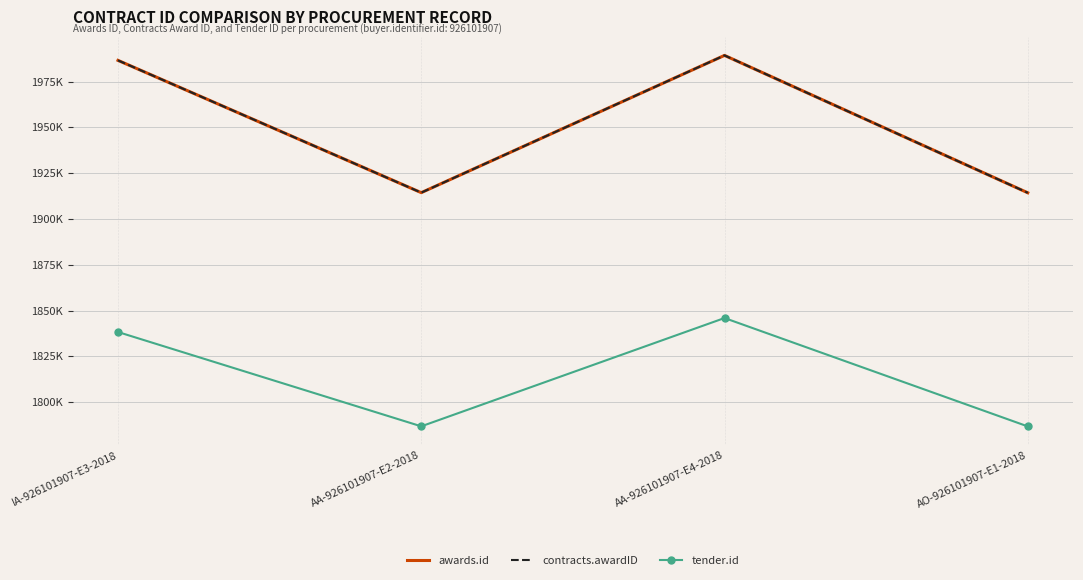

What is the average value of the awards.id series?

1951118